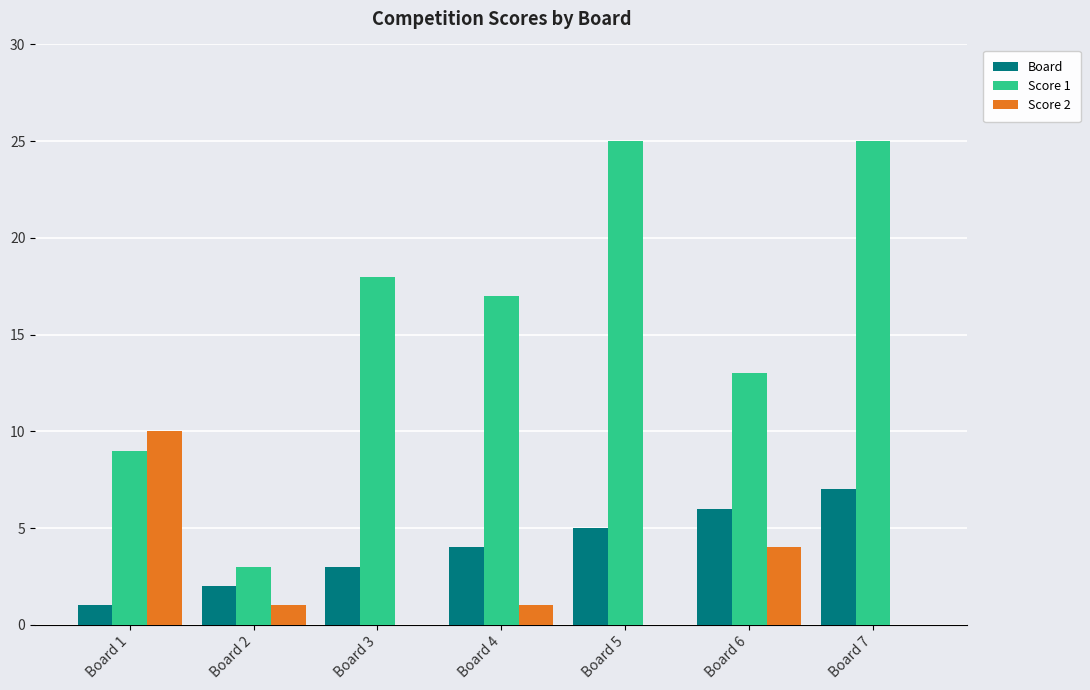

What is the approximate value of Score 1 at Board 2?

3